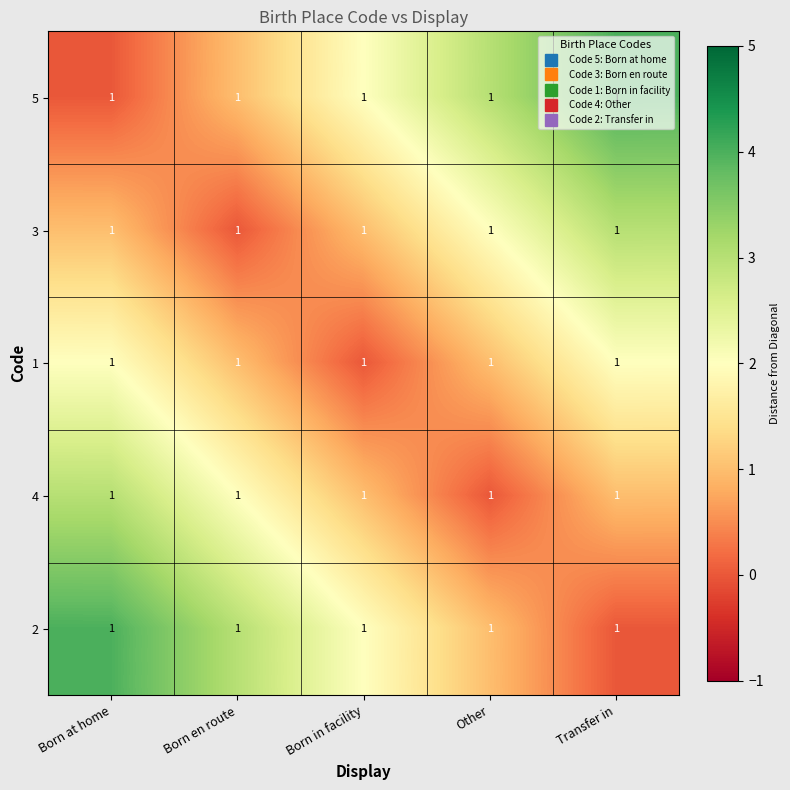

Between Other and Born at home, which is larger?

Other